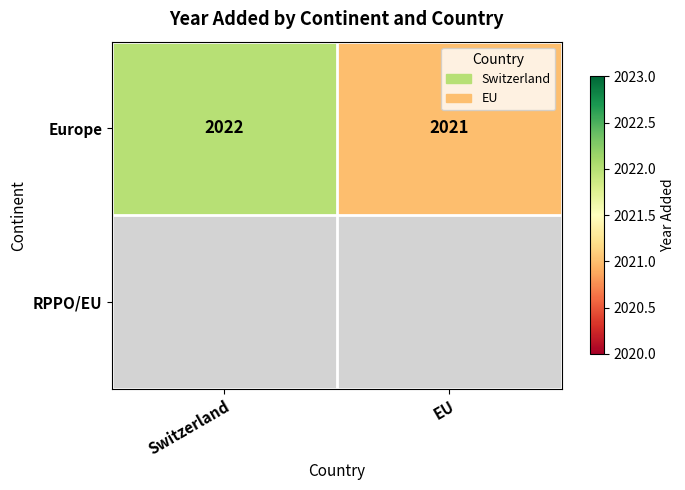

The value of Europe at EU is 999. True or false?

False